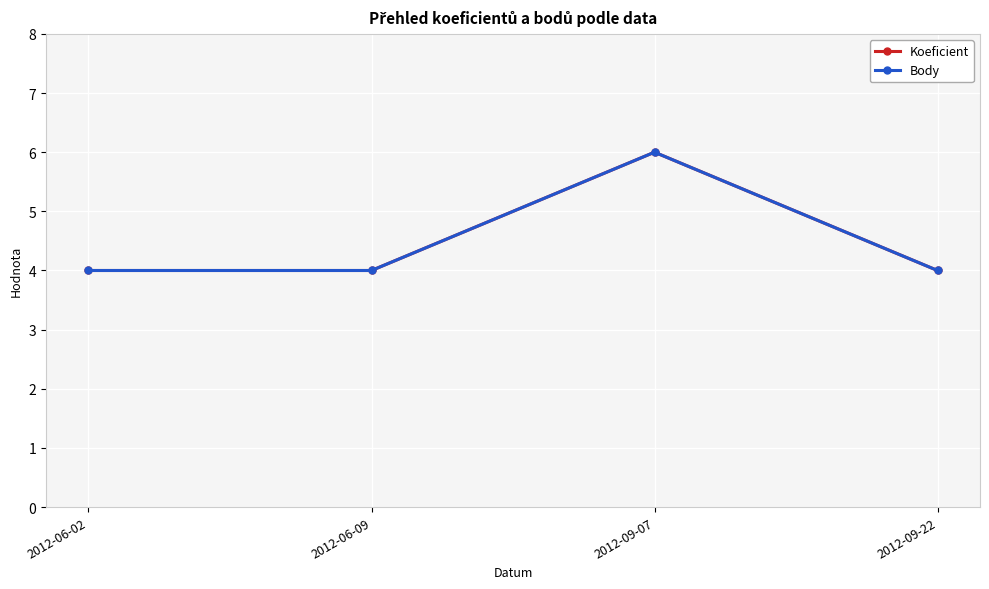

Does the chart have visible grid lines?

Yes